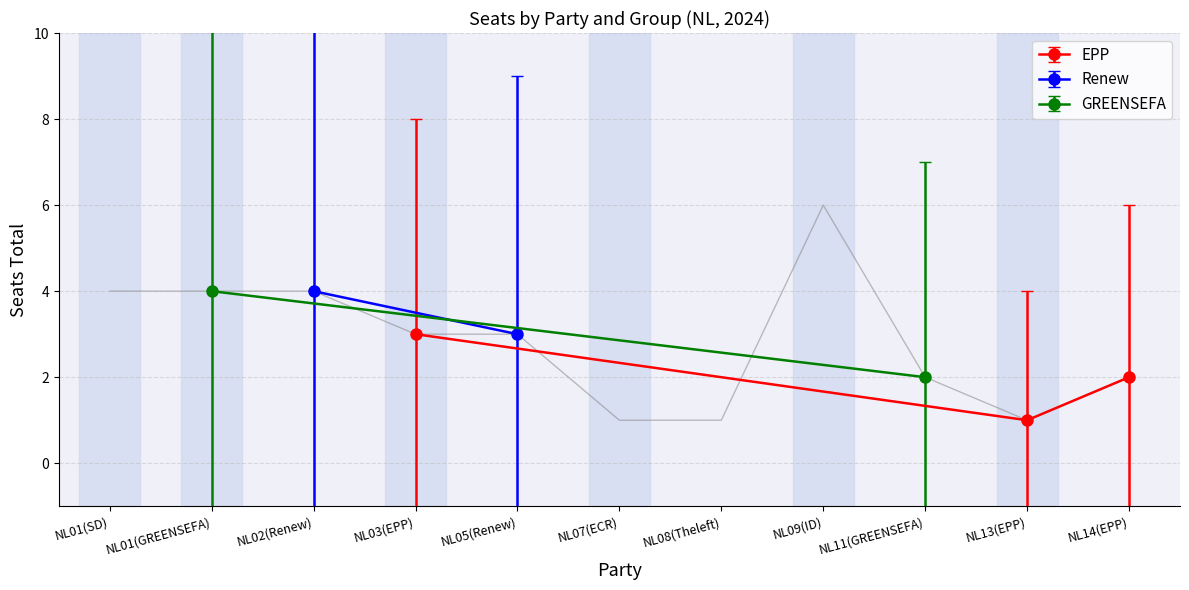

What is the label of the 2nd point from the left?

NL01(GREENSEFA)